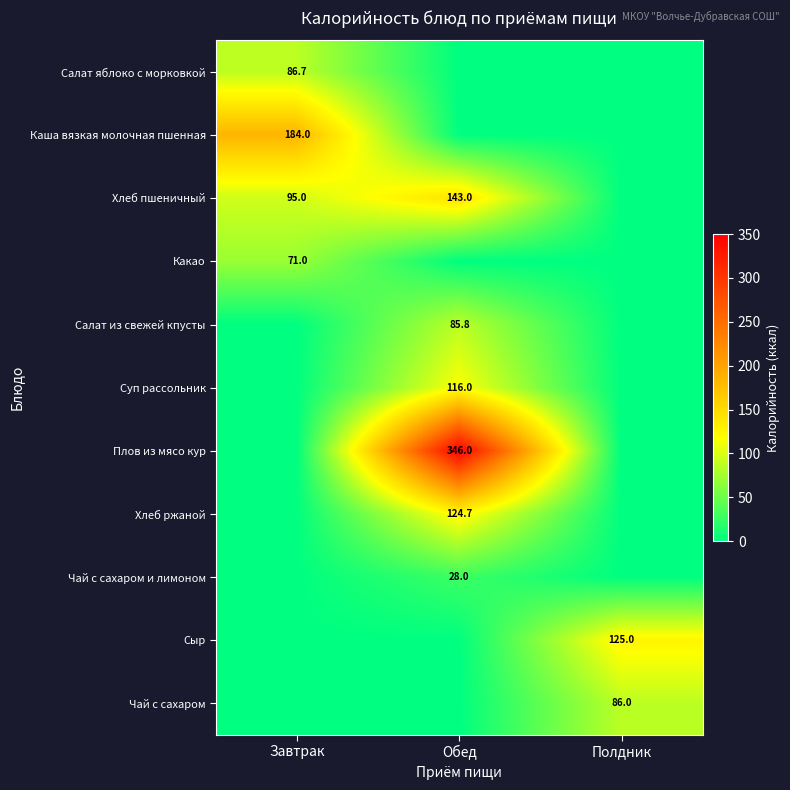

Is the value of Чай с сахаром и лимоном at Обед greater than the value of Каша вязкая молочная пшенная at Завтрак?

No